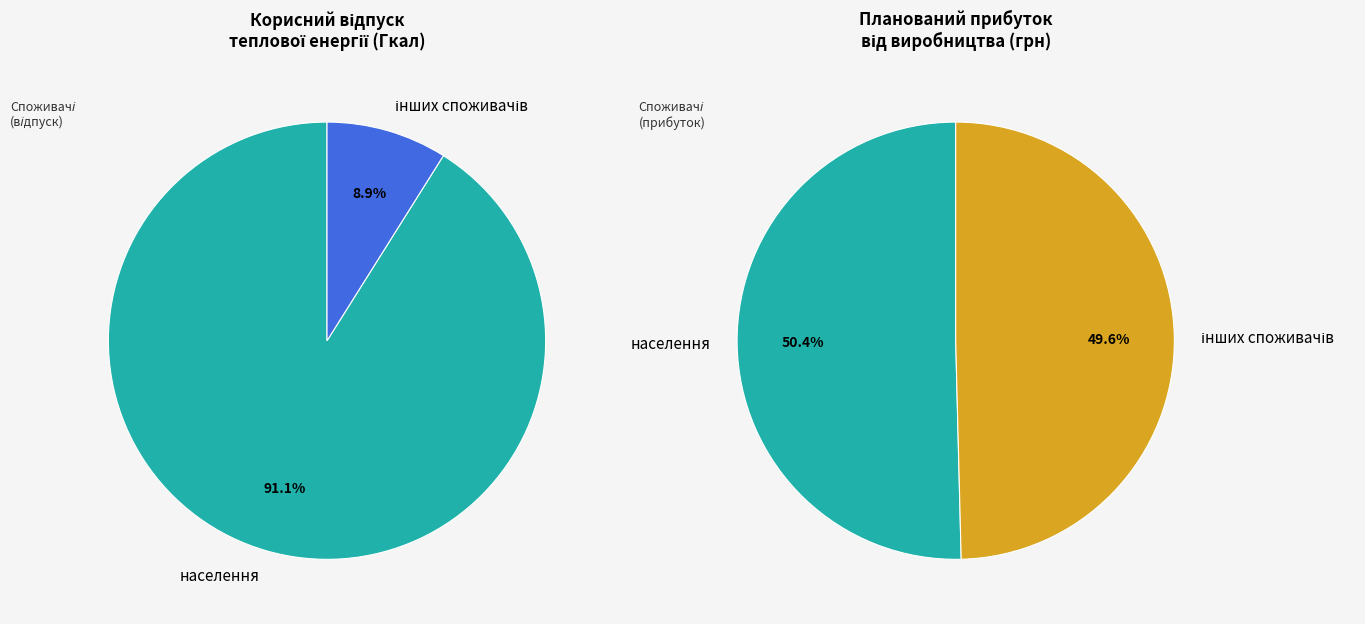

Is it true that інших споживачів is 3% of the pie?

False